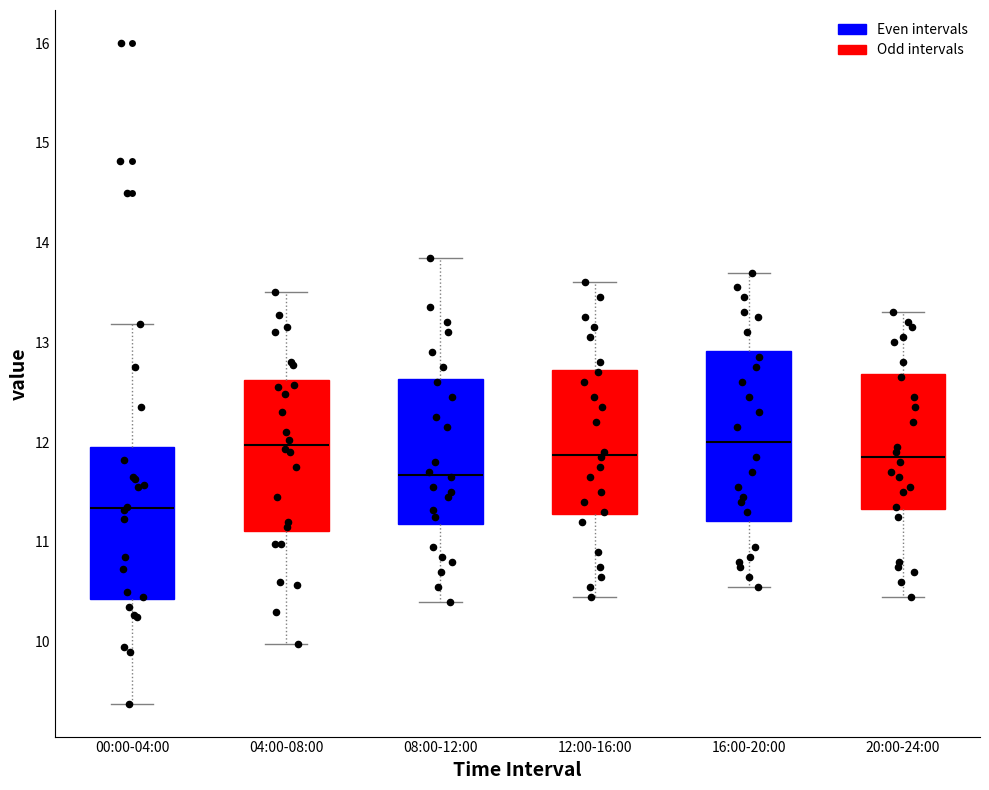

Which box is the tallest, from its lower edge to its upper edge?

16:00-20:00